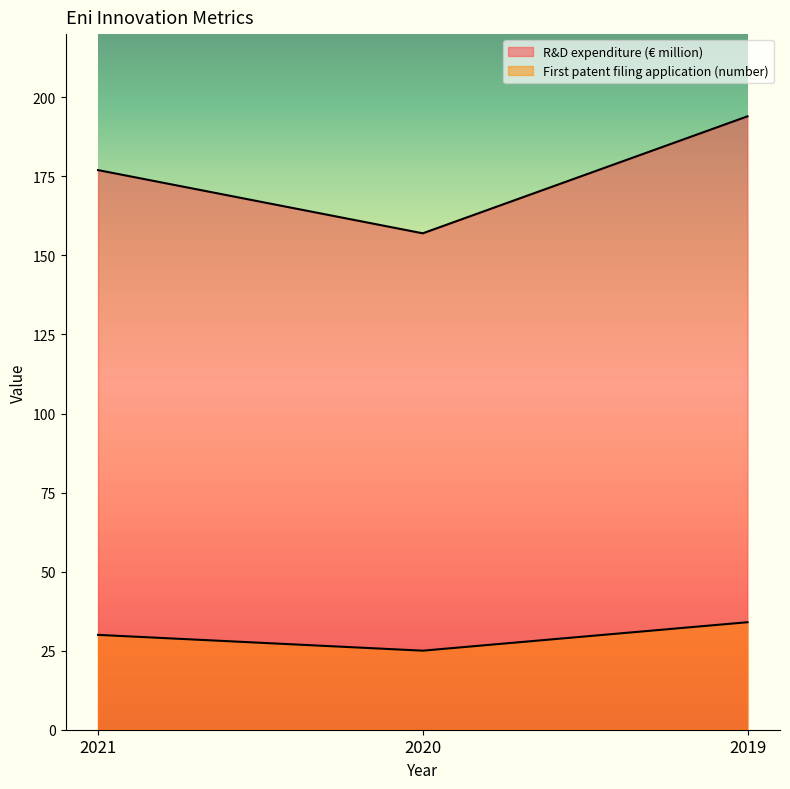

Reading left to right, extract all data points from this chart.

R&D expenditure (€ million): 2021=177	2020=157	2019=194
First patent filing application (number): 2021=30	2020=25	2019=34